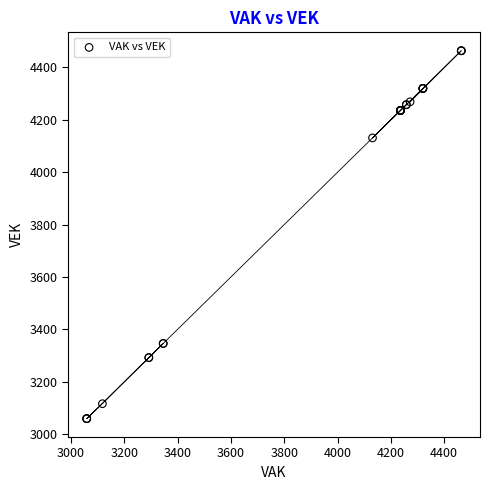

What Y value in the scatter plot is closest to 3761?

4131